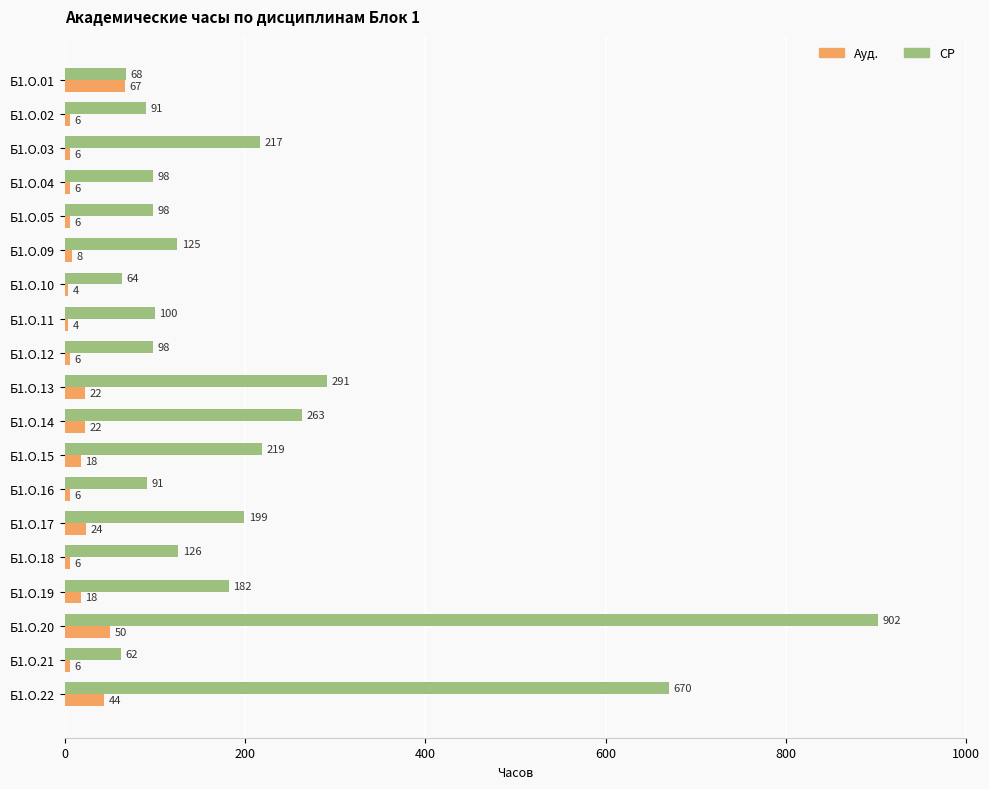

What is the lowest value of the Ауд. series?

4.0